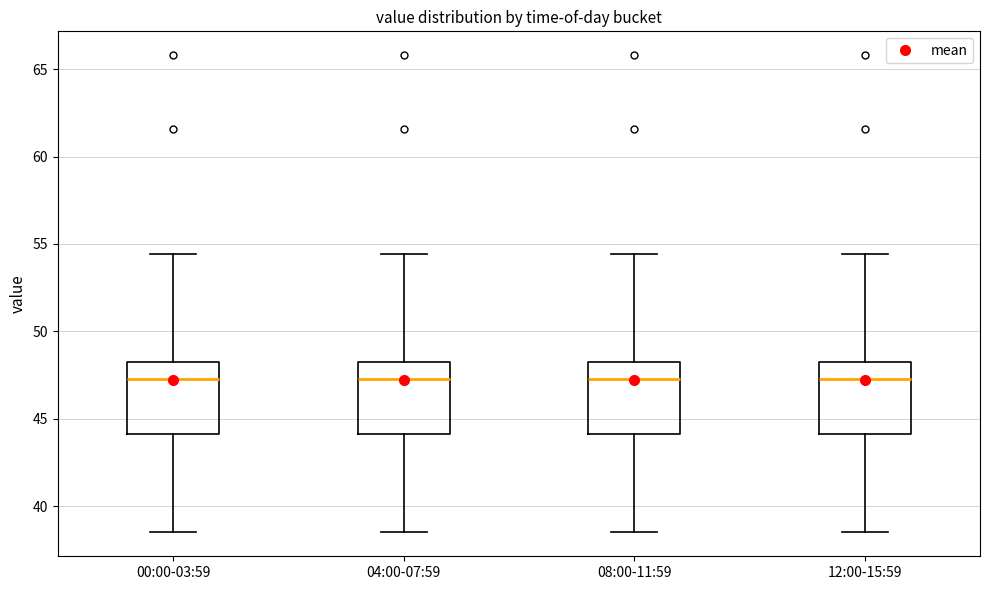

Reading left to right, transcribe this box plot: for each box, give where its median line is, the range the box spans, and where its two whiskers end, as read against the y-axis. The values are not printed on the chart, so give them approximately, as read against the axis.

00:00-03:59: median 47.5, box 44.0 to 48.5, whiskers 38.5 to 54.5
04:00-07:59: median 47.5, box 44.0 to 48.5, whiskers 38.5 to 54.5
08:00-11:59: median 47.5, box 44.0 to 48.5, whiskers 38.5 to 54.5
12:00-15:59: median 47.5, box 44.0 to 48.5, whiskers 38.5 to 54.5